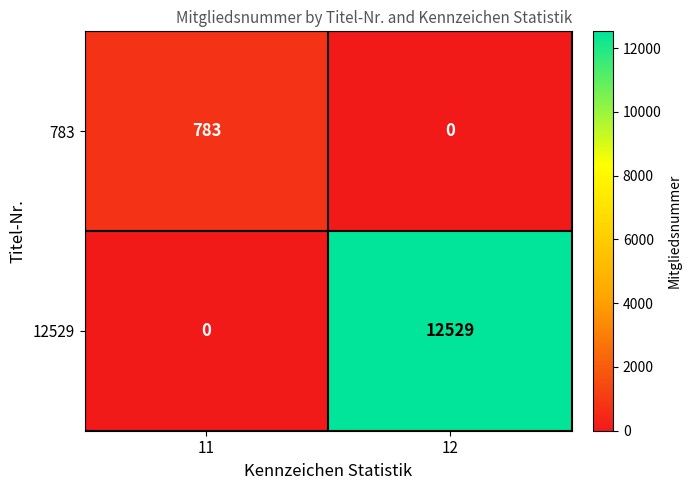

Reading right to left, what are all the values shown in this chart?

783: 12=0	11=783
12529: 12=12529	11=0